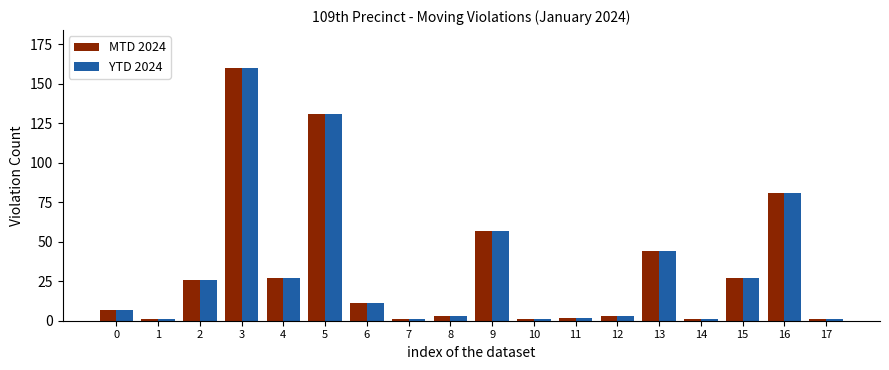

How many bars are there in each group?

2